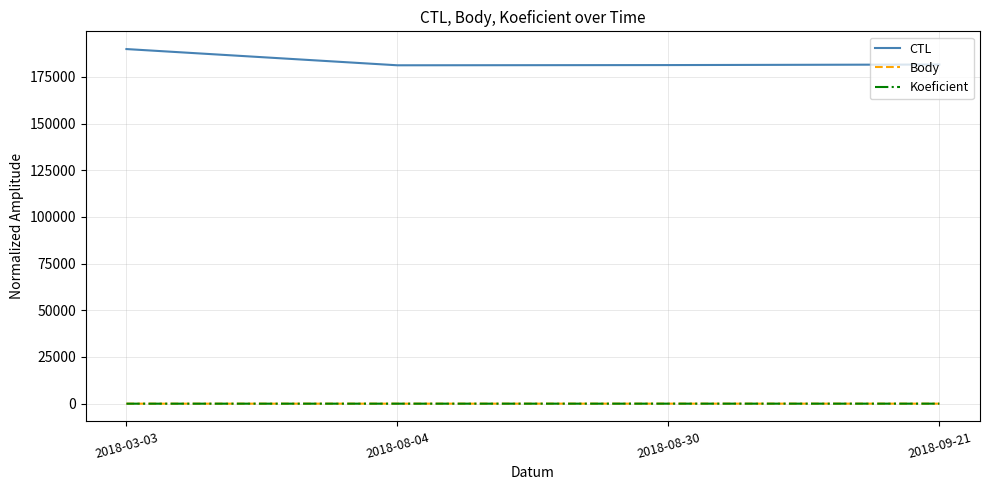

Which series has the largest range (max minus min)?

CTL